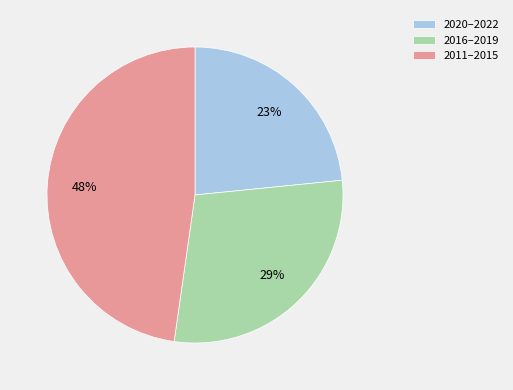

Is it true that 2011–2015 is 39% of the pie?

False